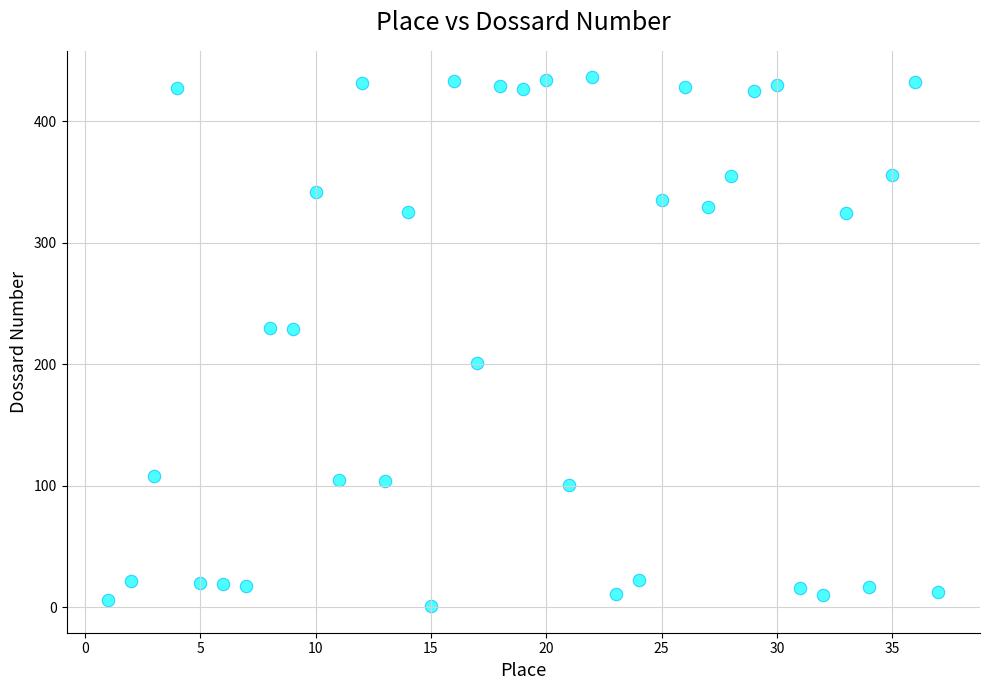

What is the range of X values (max minus min)?

36